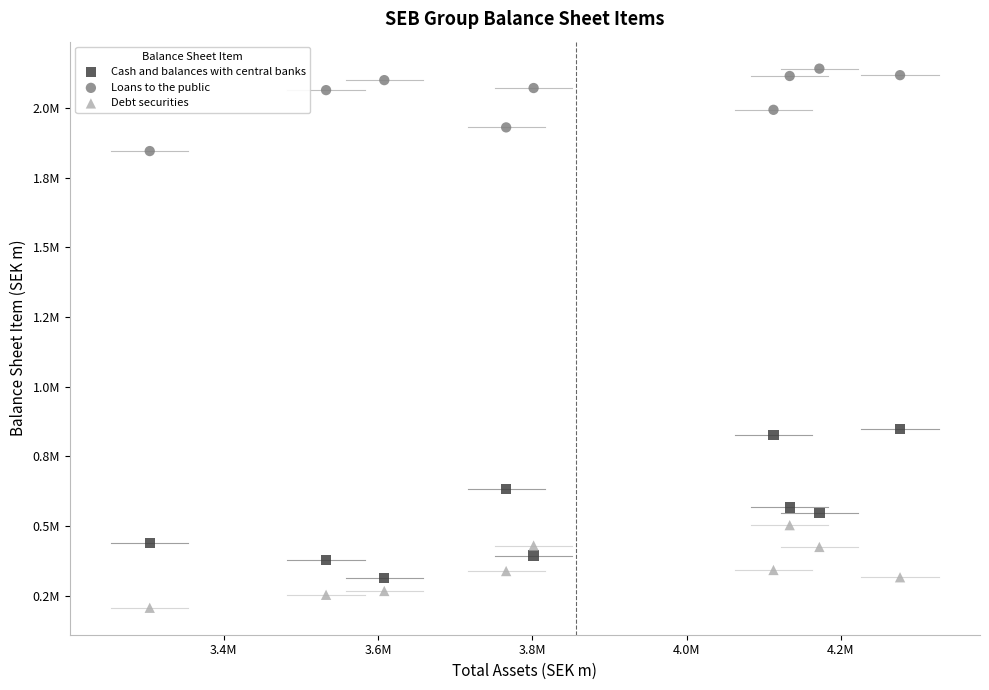

What are all the series names shown in the legend?

Cash and balances with central banks, Loans to the public, Debt securities